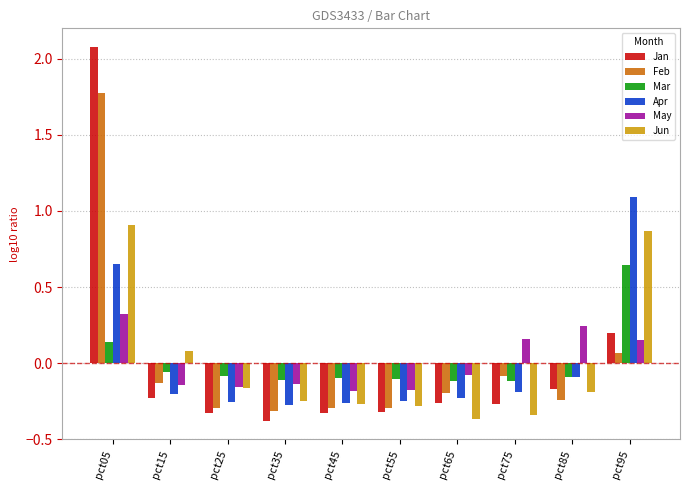

What is the maximum value for Jan?

2.1